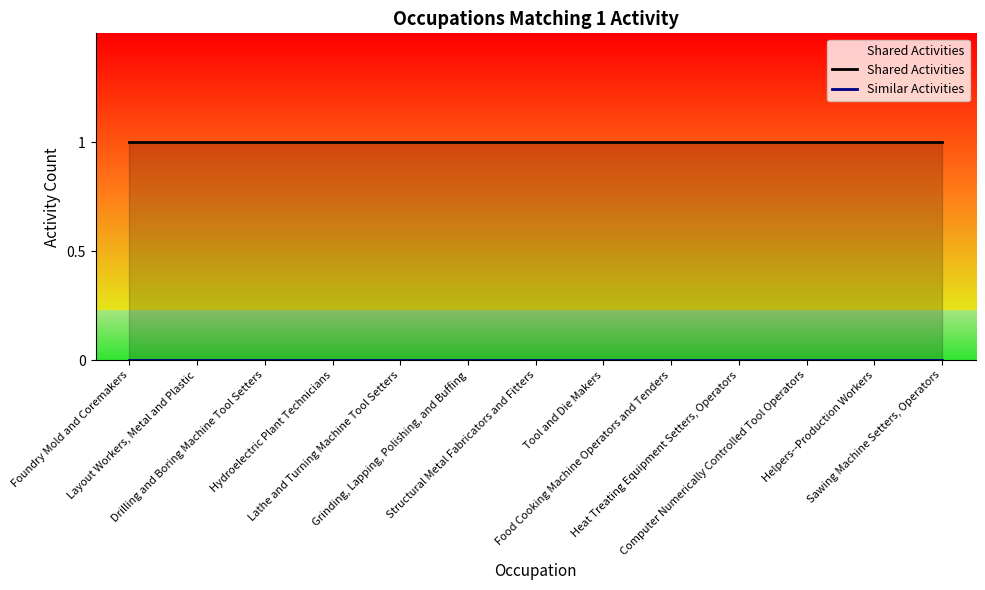

Between Tool and Die Makers and Sawing Machine Setters, Operators, which is larger?

Tool and Die Makers